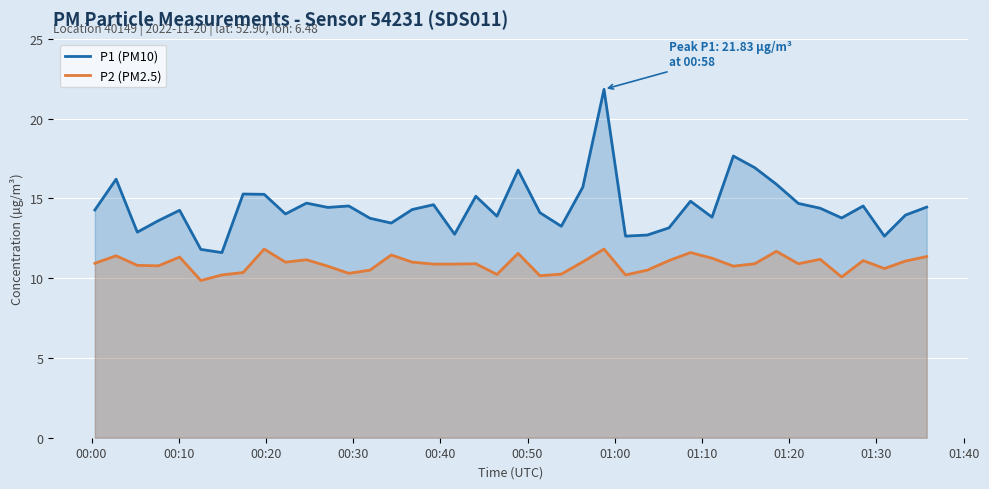

What is the maximum value shown in the chart?

21.8